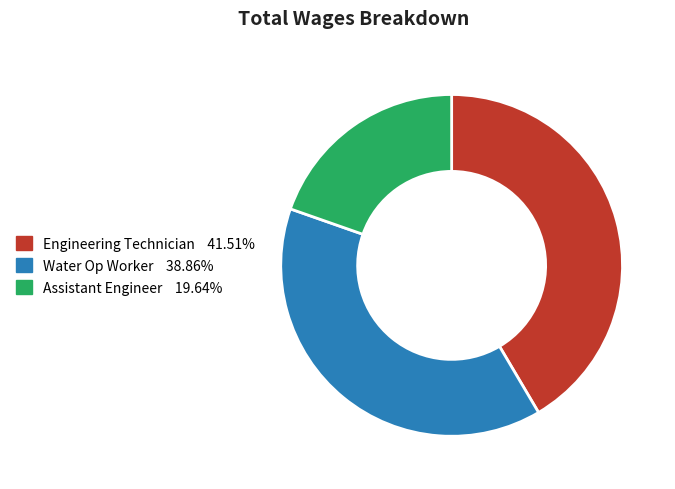

Do Assistant Engineer and Engineering Technician together represent more than half of the pie?

Yes